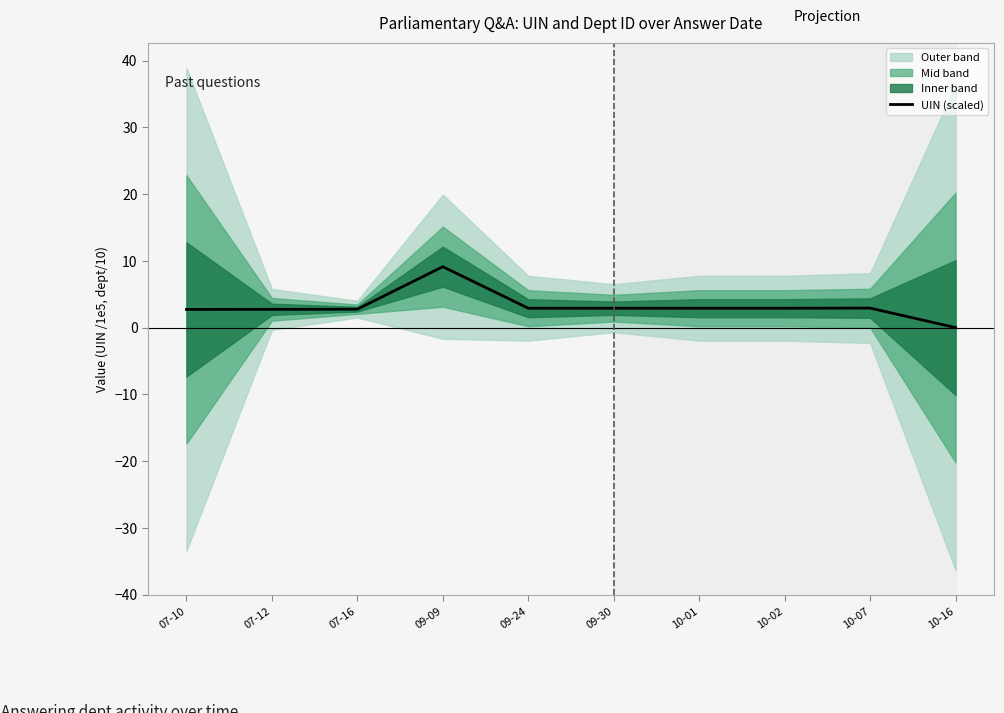

What is the sum of all values?

31.9